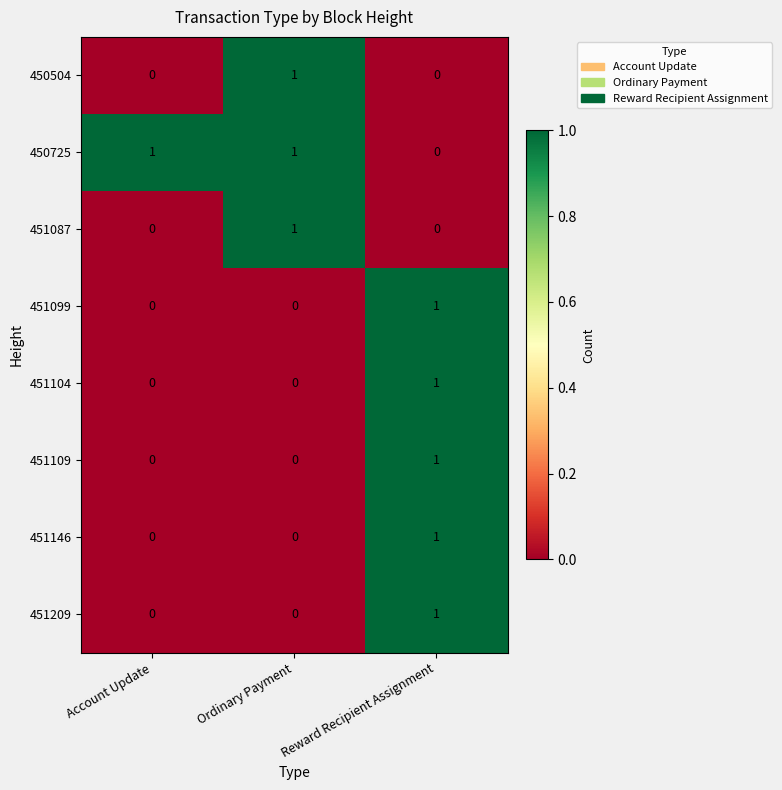

How many 450504 values are between 0 and 1?

3